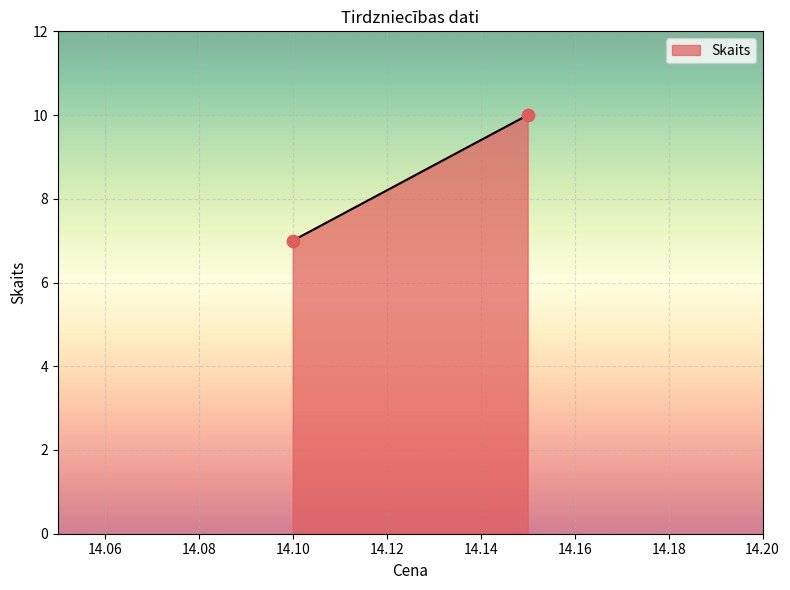

What Y value in the scatter plot is closest to 8?

7